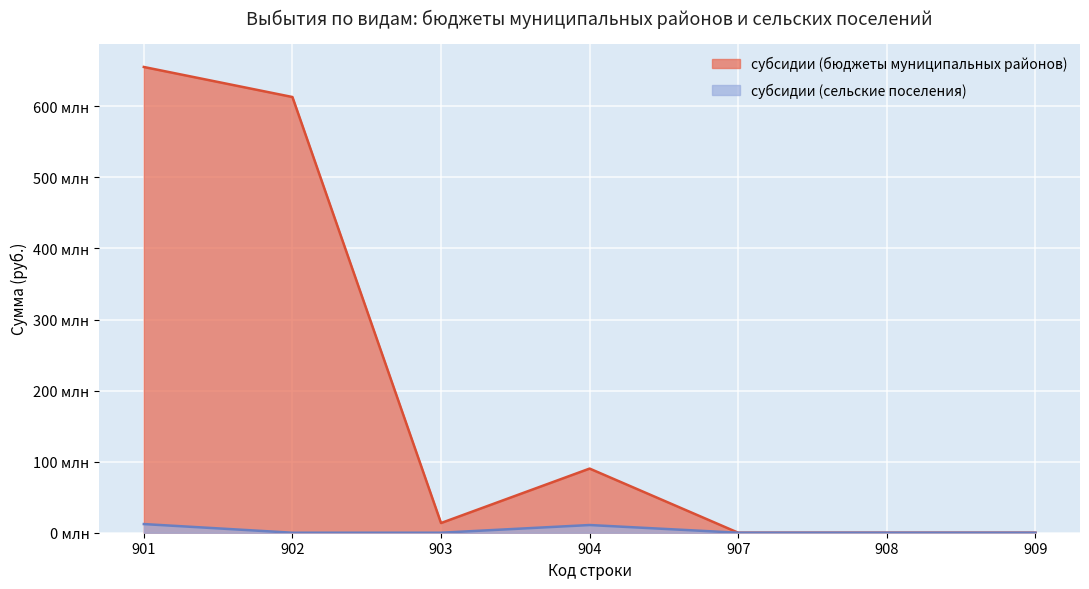

At how many categories does at least one series exceed 101173609?

2